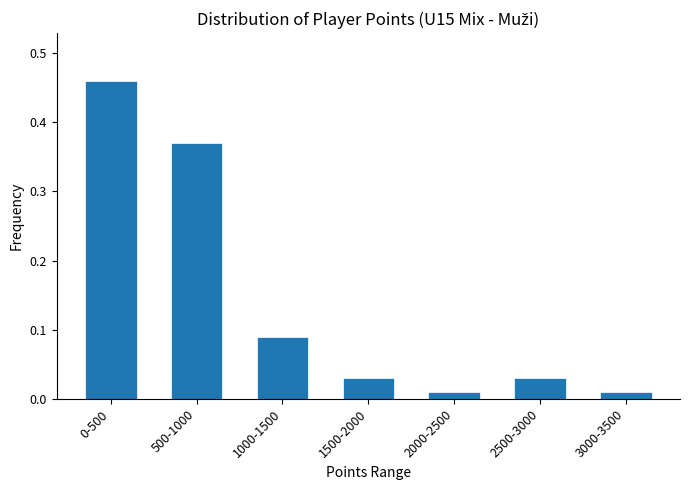

What is the difference between the values at 1500-2000 and 500-1000?

0.3